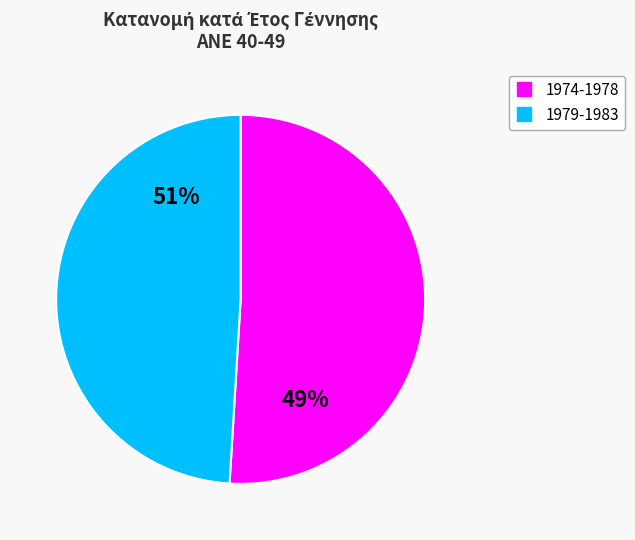

What is the total percentage of ANE 40-44 (1975-1979) and ANE 45-49 (1974-1978)?

100.0%